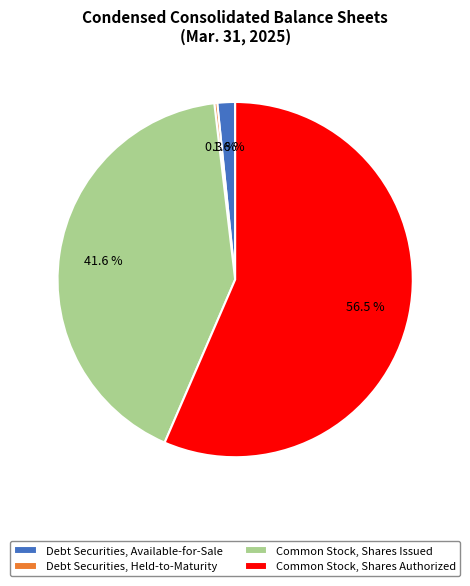

What is the total percentage of Debt Securities, Available-for-Sale and Common Stock, Shares Issued?

43.2%